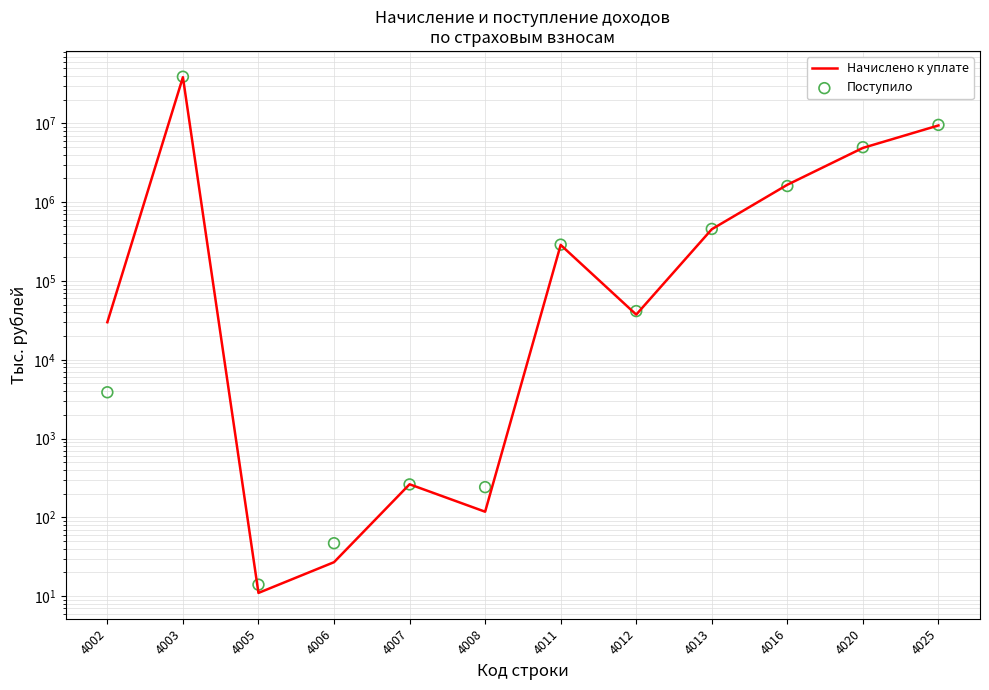

What are all the series names shown in the legend?

Начислено к уплате, Поступило